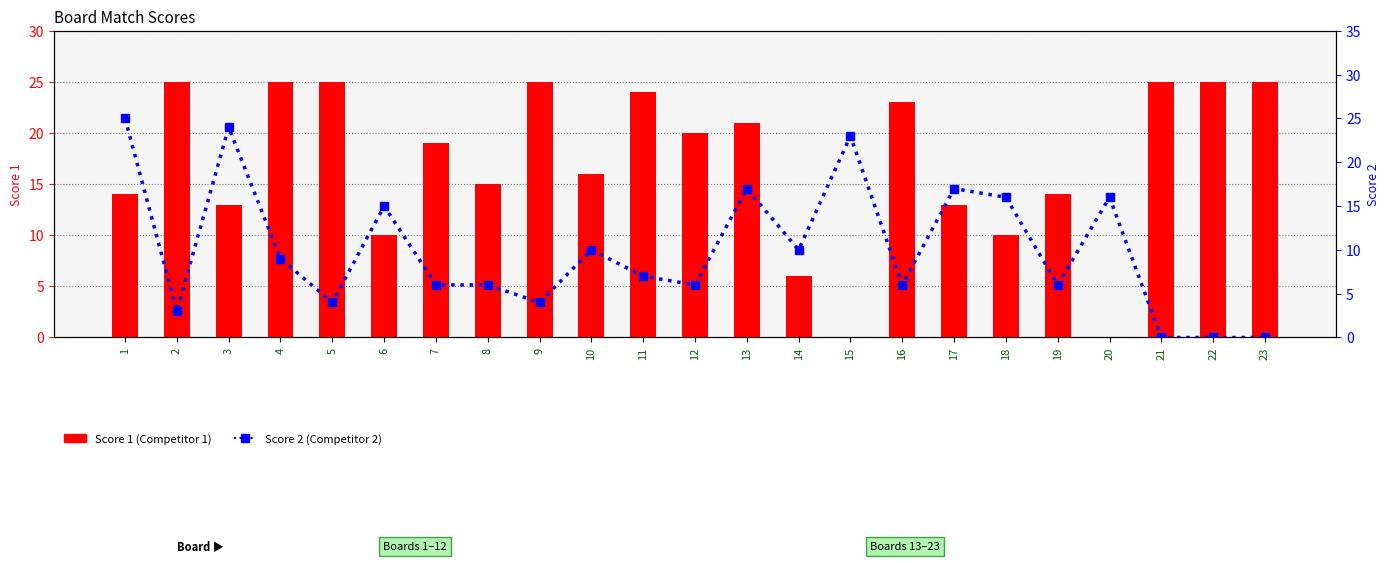

What is the greatest value displayed?

25